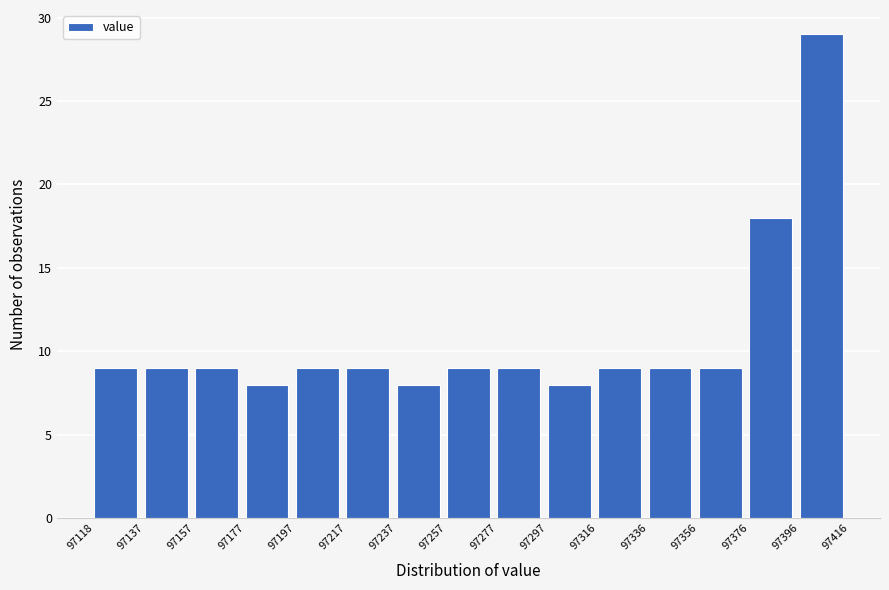

Which range on the x-axis has the tallest bar?

97396 to 97416